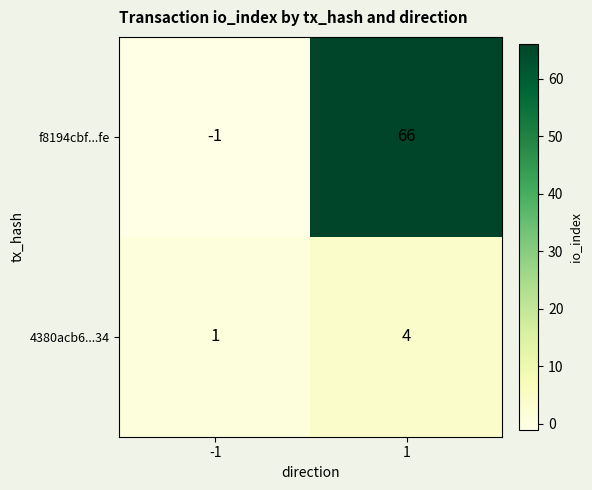

List the series in order of their overall mean, lowest first.

4380acb6...34, f8194cbf...fe